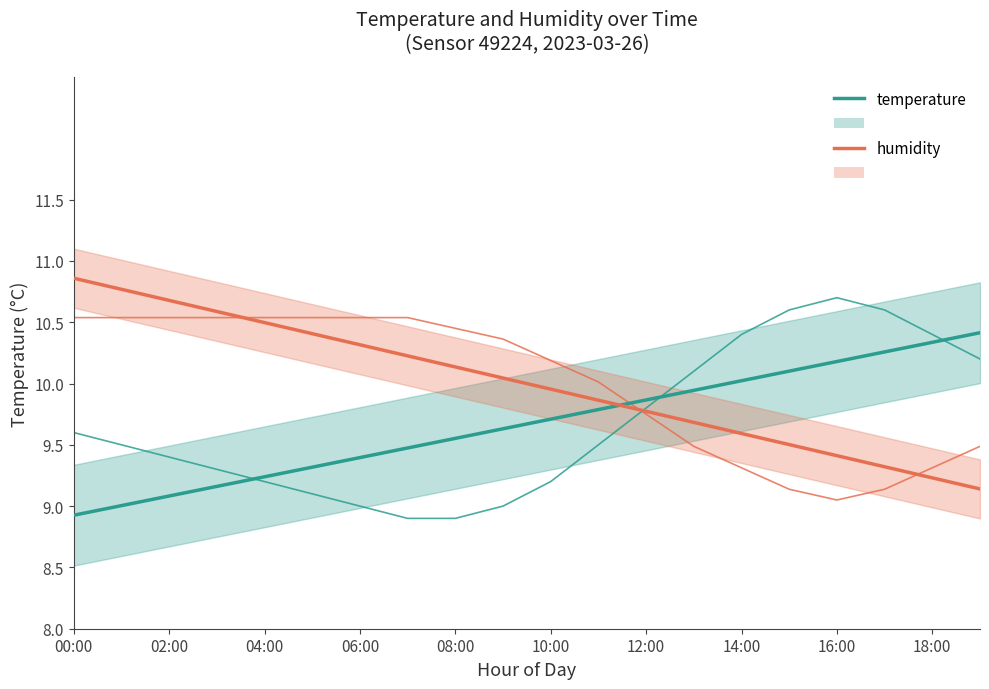

At which category is the sum across all series the highest?

00:00